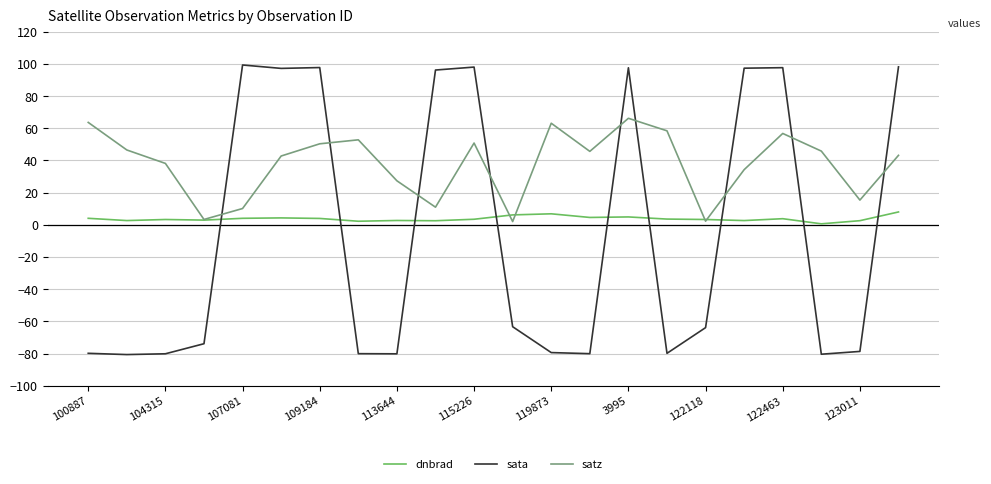

What is the maximum value shown in the chart?

99.3